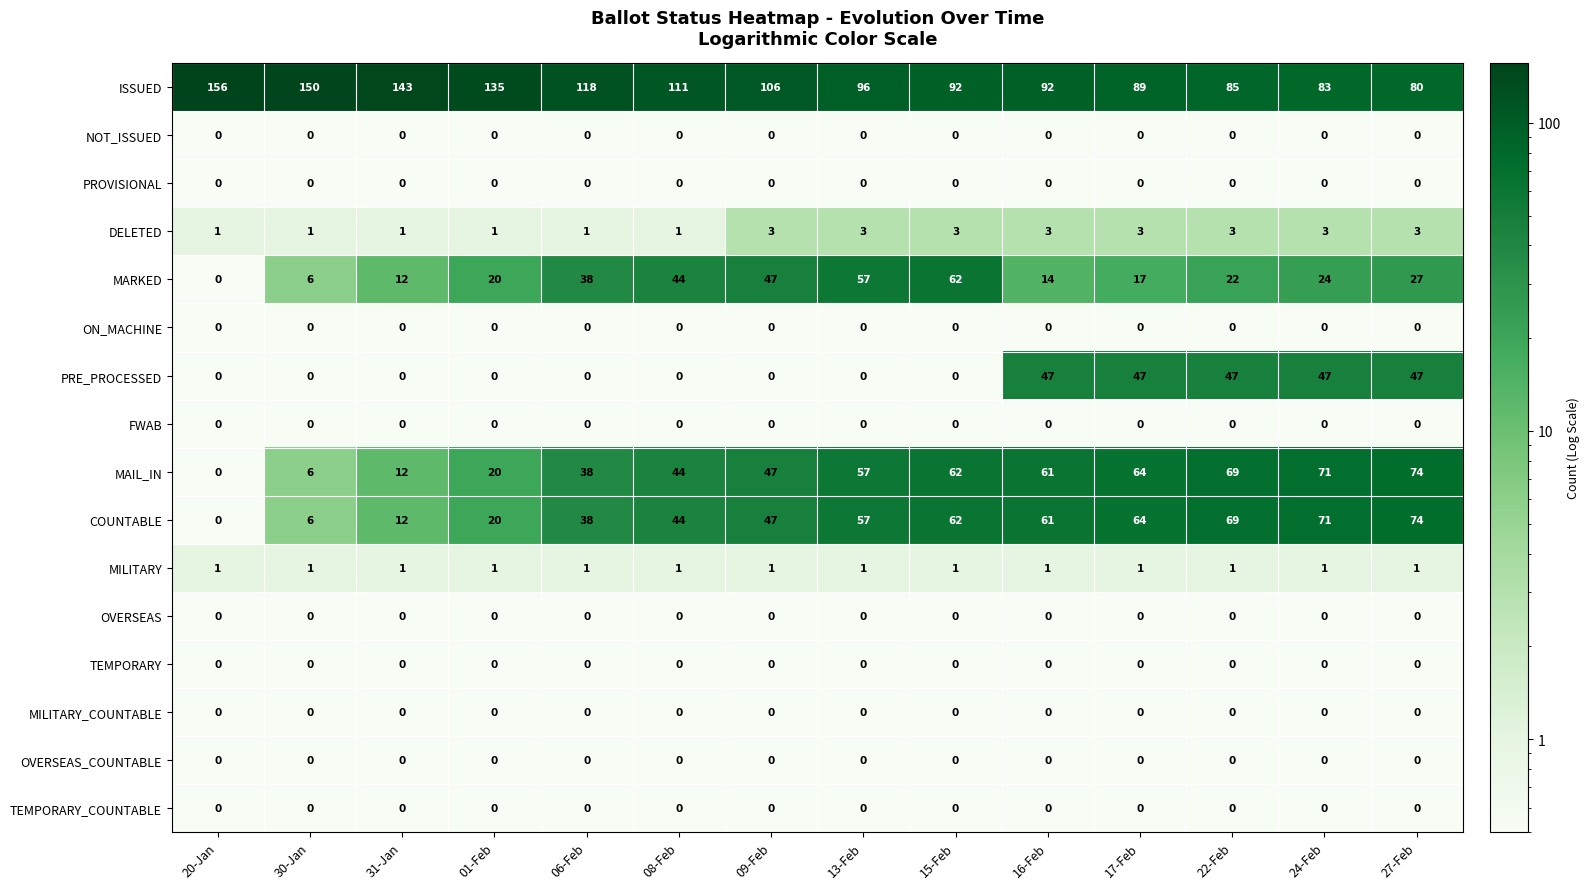

What is the spread (max minus min) of values at 08-Feb?

111